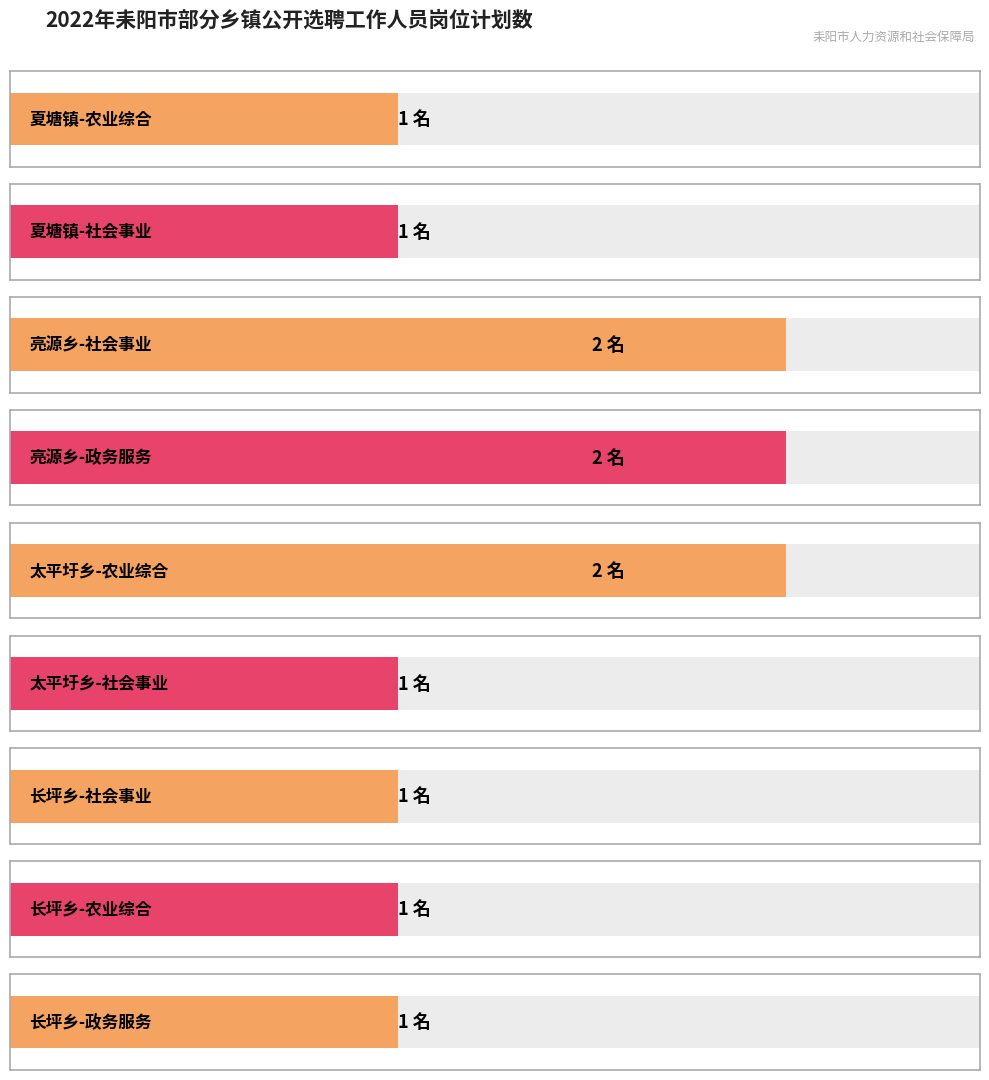

The chart shows a value of 1 at 乡镇基层7. True or false?

False